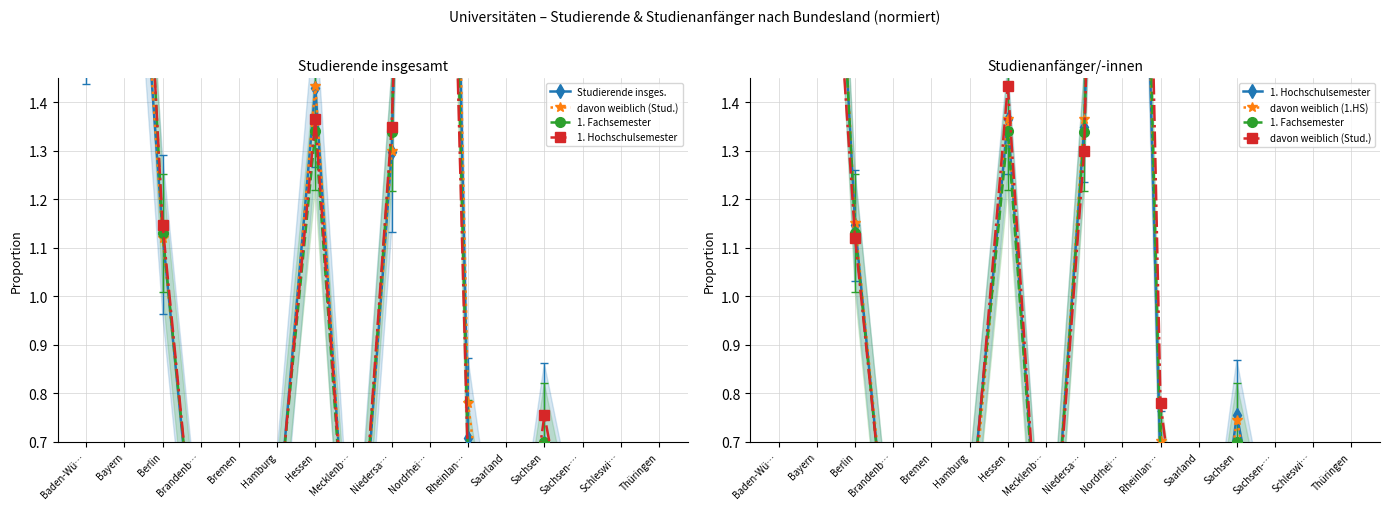

What is the value of the 1. Hochschulsemester point at the 10th from the left?

3.6